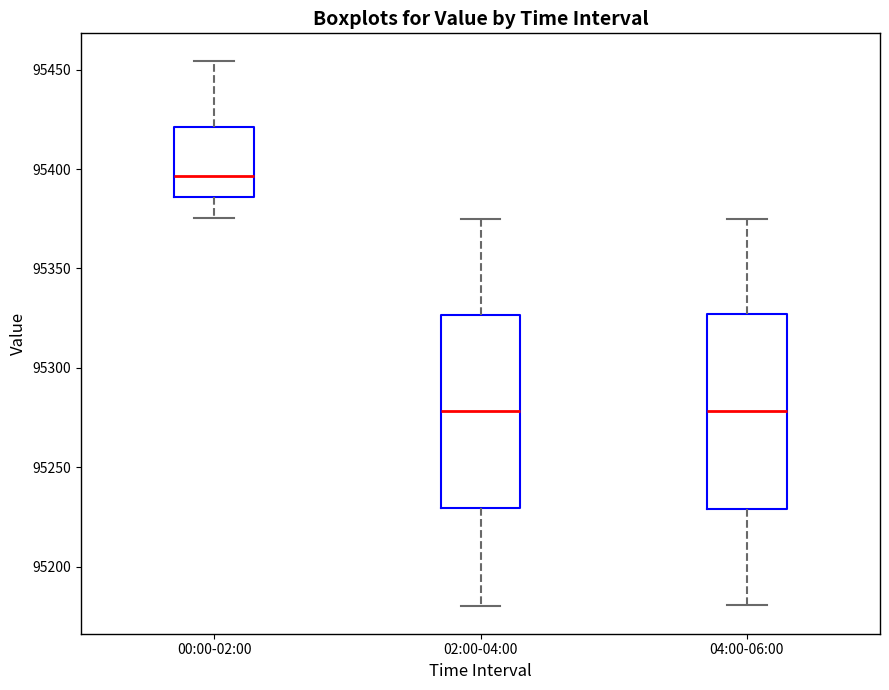

Reading left to right, read every box against the y-axis: the position of its median line, the range the box covers, and the ends of its whiskers. The values are not printed on the chart, so give them approximately, as read against the axis.

00:00-02:00: median 95395, box 95385 to 95420, whiskers 95375 to 95455
02:00-04:00: median 95280, box 95230 to 95325, whiskers 95180 to 95375
04:00-06:00: median 95280, box 95230 to 95325, whiskers 95180 to 95375